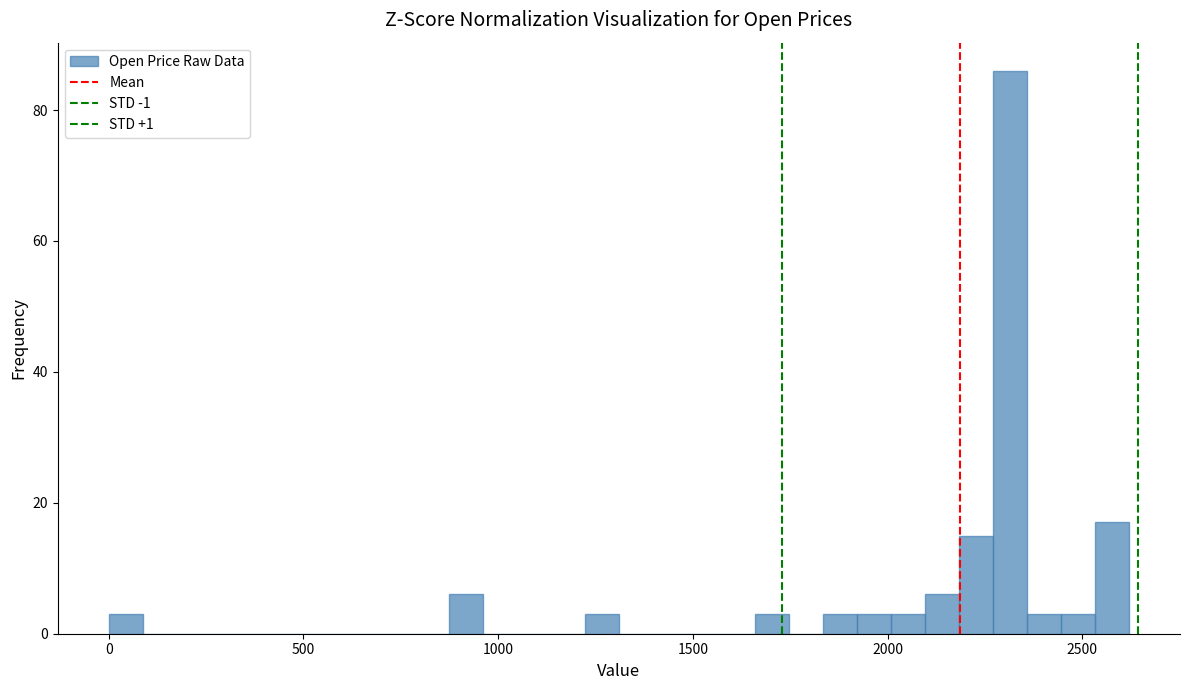

Around what value on the x-axis is the tallest bar? Give the approximate position of its centre, as read against the axis.

2300